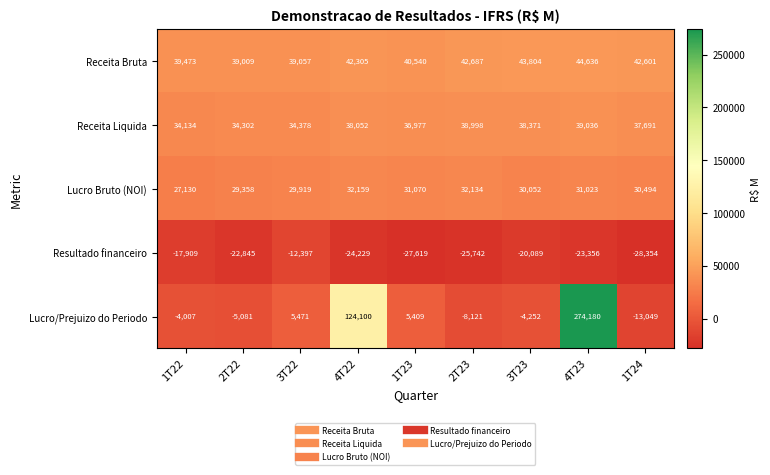

The value of Receita Liquida at 1T22 is 59469. True or false?

False